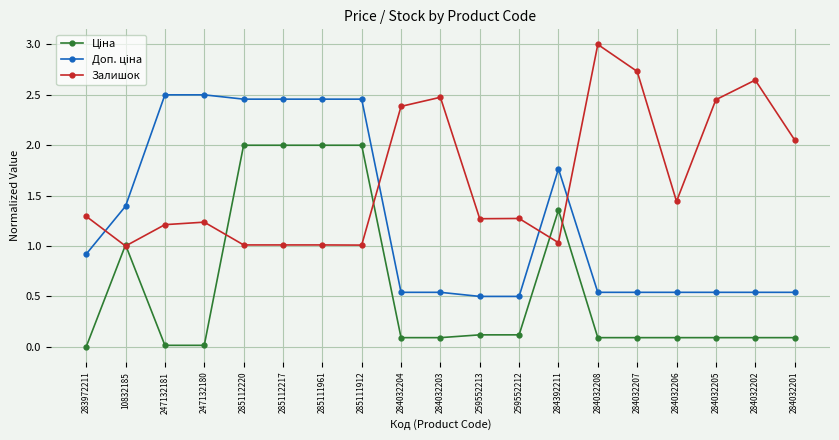

What is the greatest value displayed?

3.0